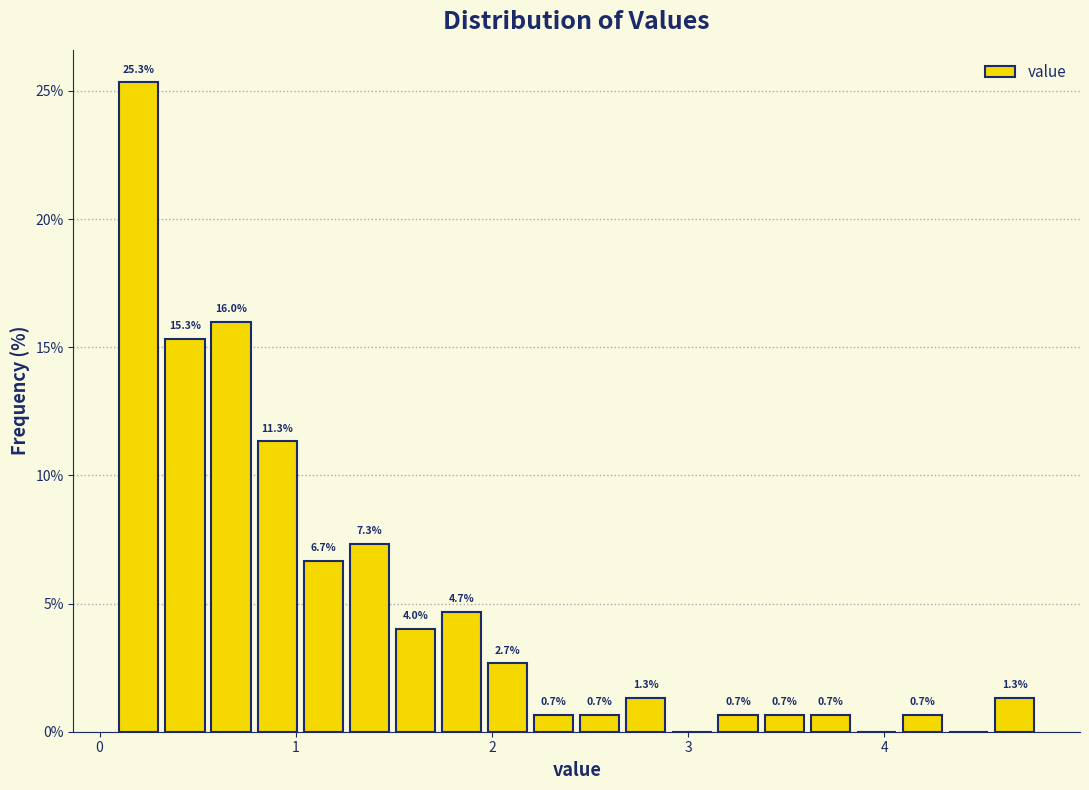

Read against the x-axis, roughly where is the centre of the tallest bar?

0.2